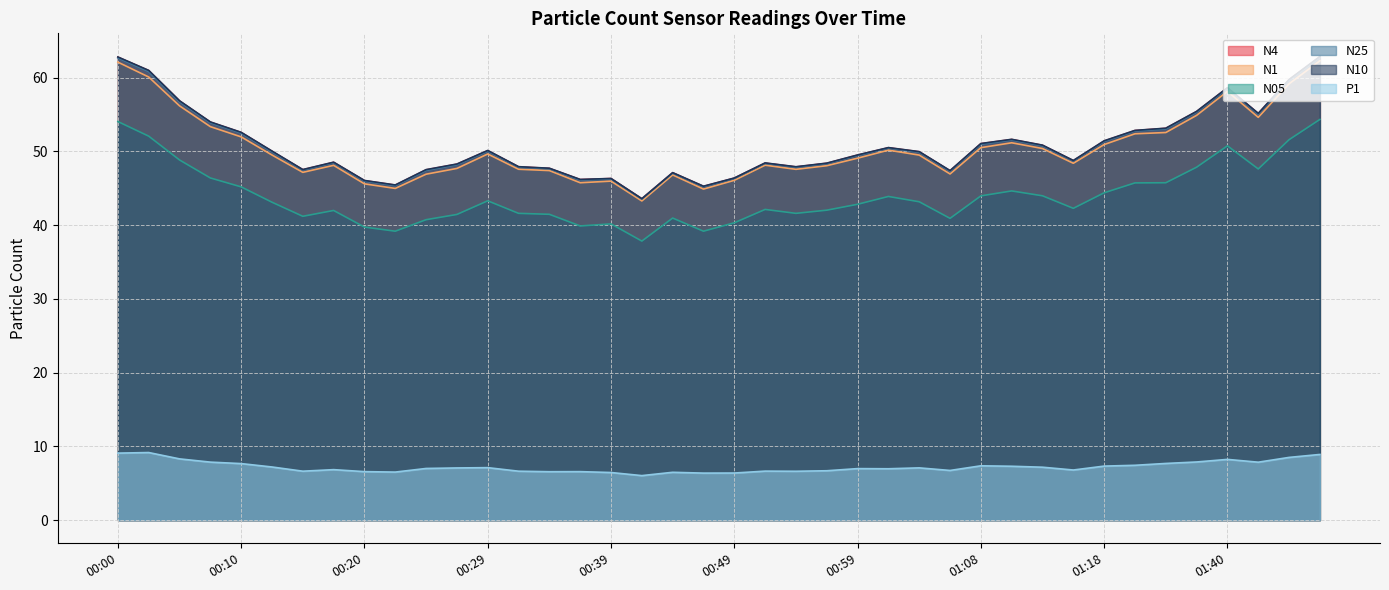

What is the minimum value shown in the chart?

6.0